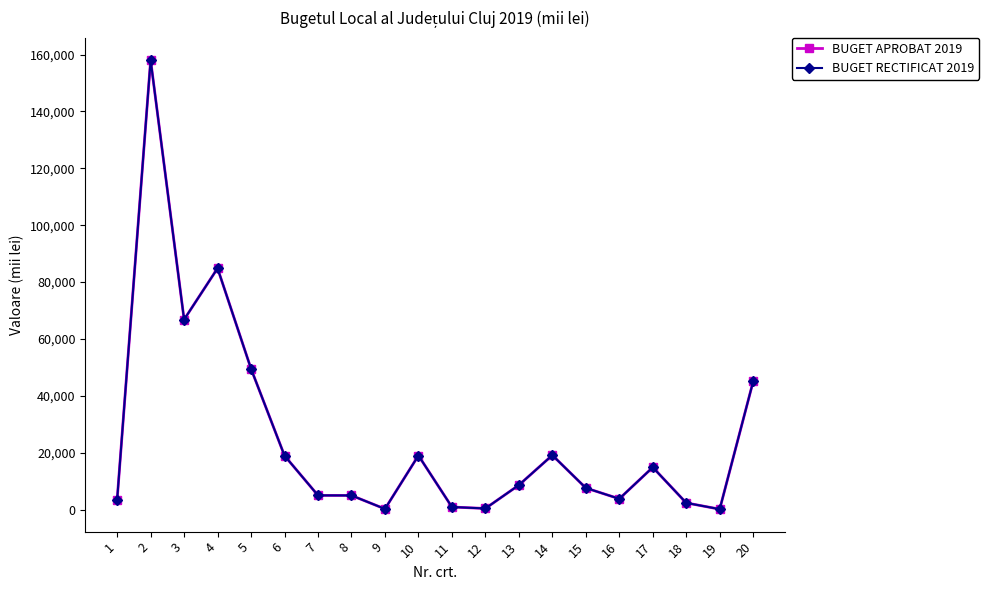

How many interior local peaks does the BUGET APROBAT 2019 series have?

5